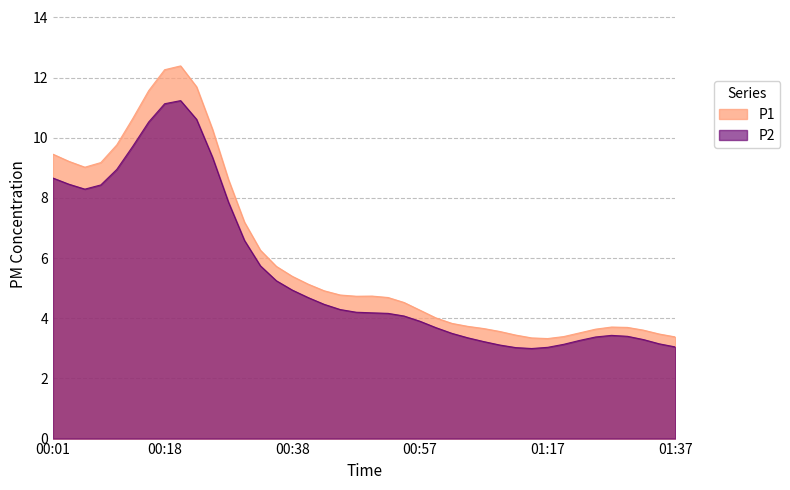

What is the difference between the maximum and minimum values in the P2 series?

8.2